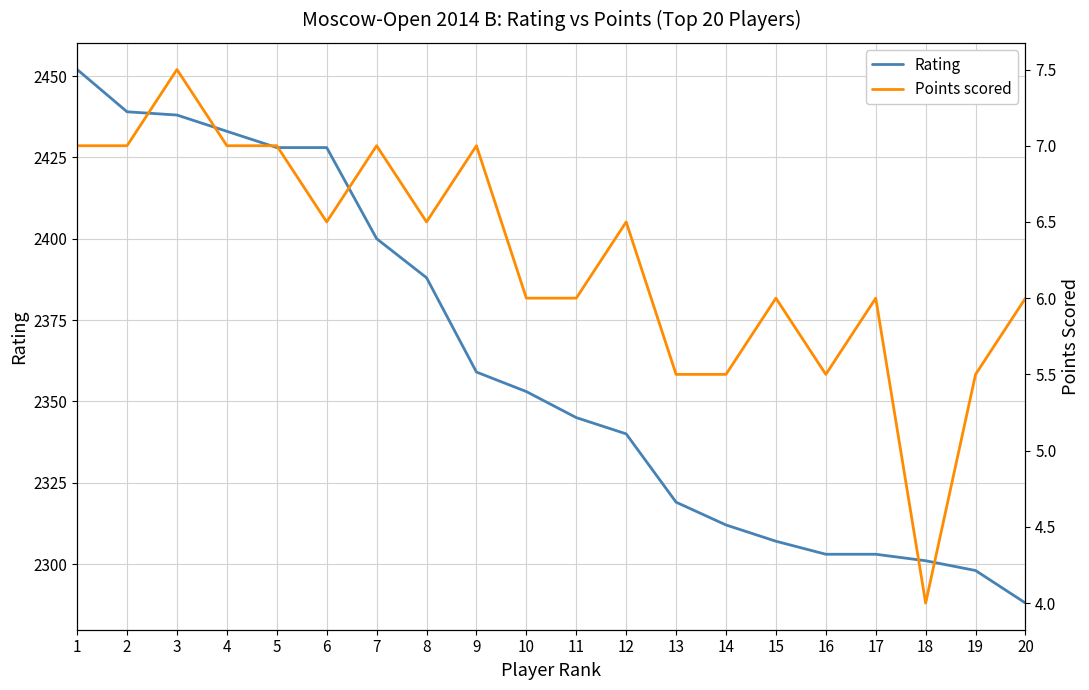

What is the spread (max minus min) of values at 4?

2426.0